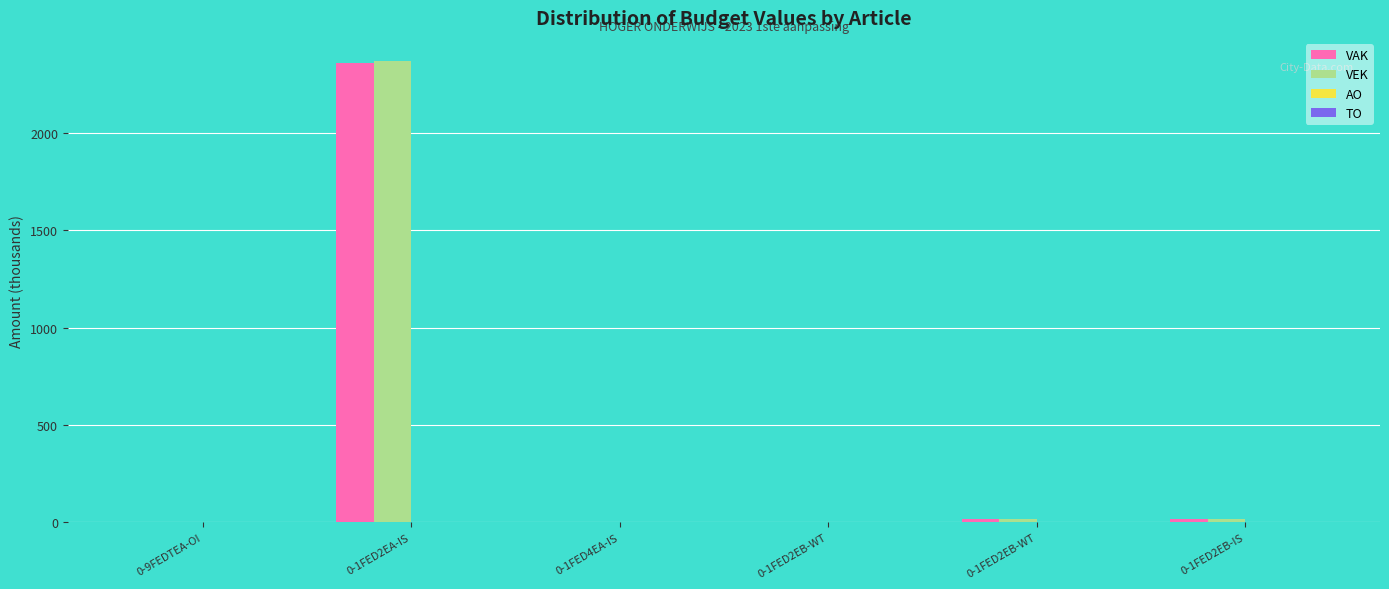

Count the number of categories in the chart.

6